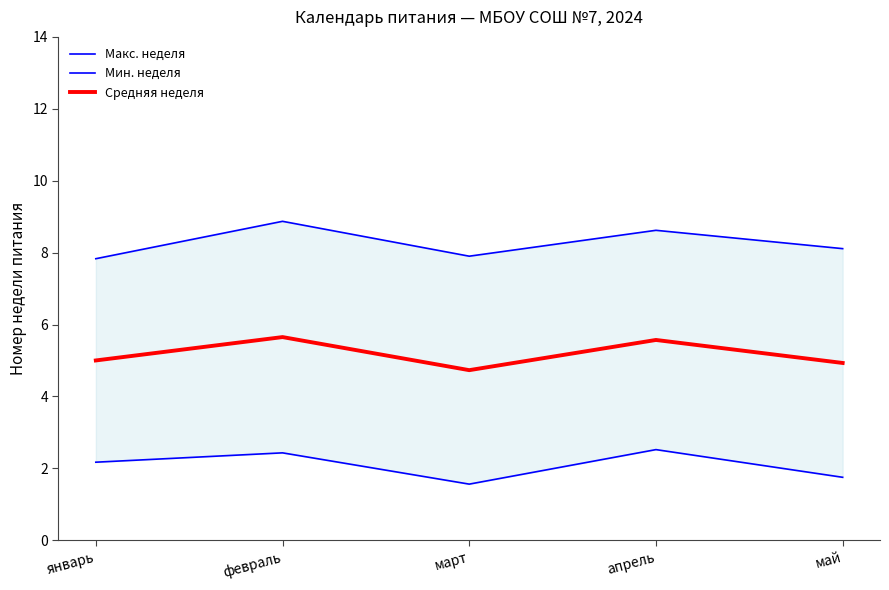

Does the chart have visible grid lines?

No